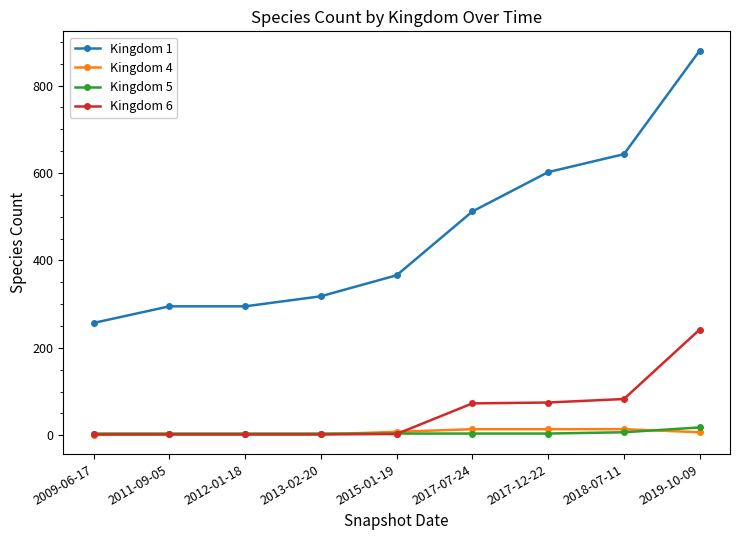

True or false: Kingdom 6 and Kingdom 1 cross at least once.

False